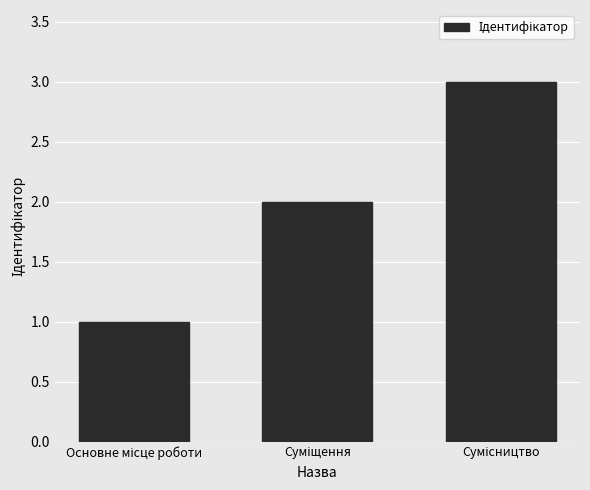

Reading left to right, what are all the values shown in this chart?

1	2	3